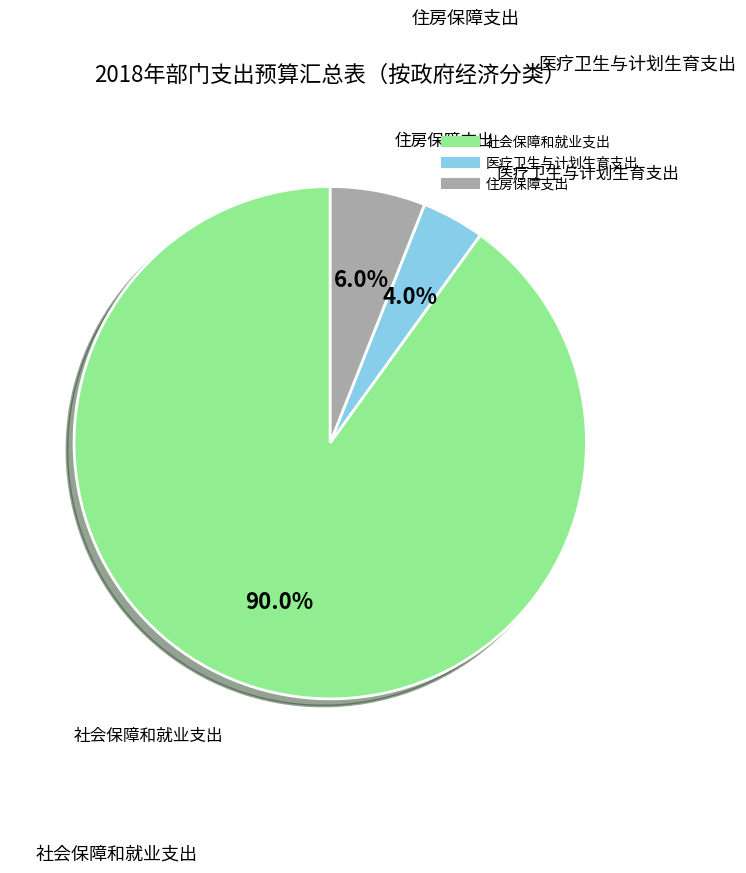

What percentage is the 医疗卫生与计划生育支出 slice, to the nearest percent?

4%